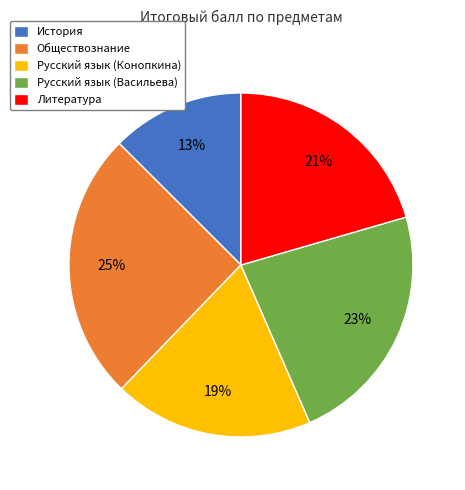

Approximately how many times larger is the value at Обществознание compared to Русский язык (Васильева)?

1.1